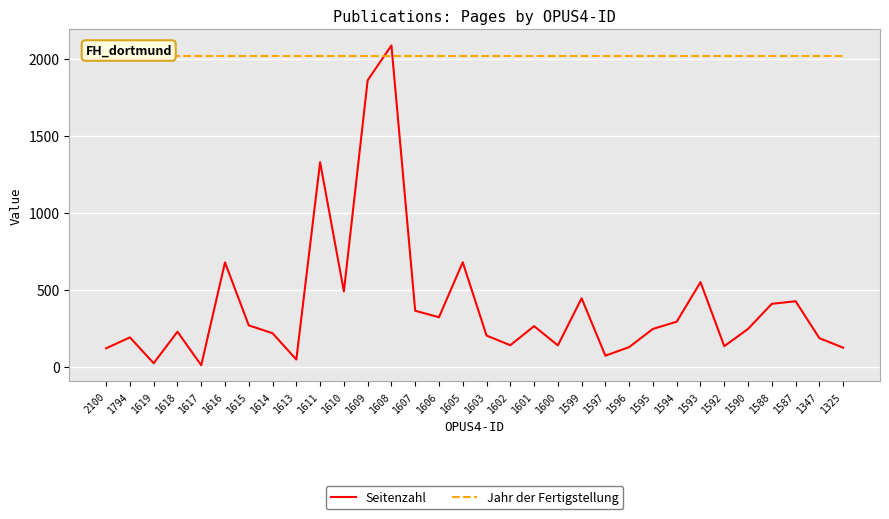

Where is Jahr der Fertigstellung nearest to the value 2016?

2100